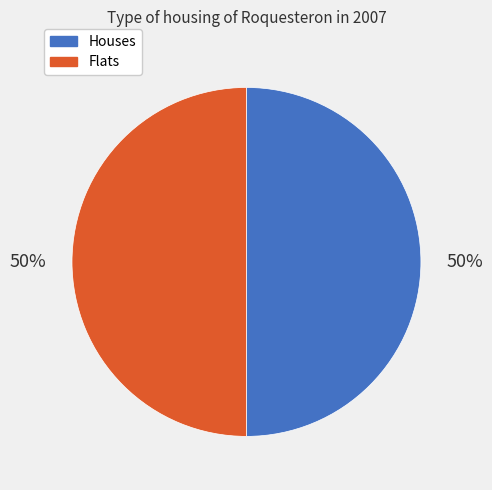

The Flats slice represents 50% of the pie. True or false?

True